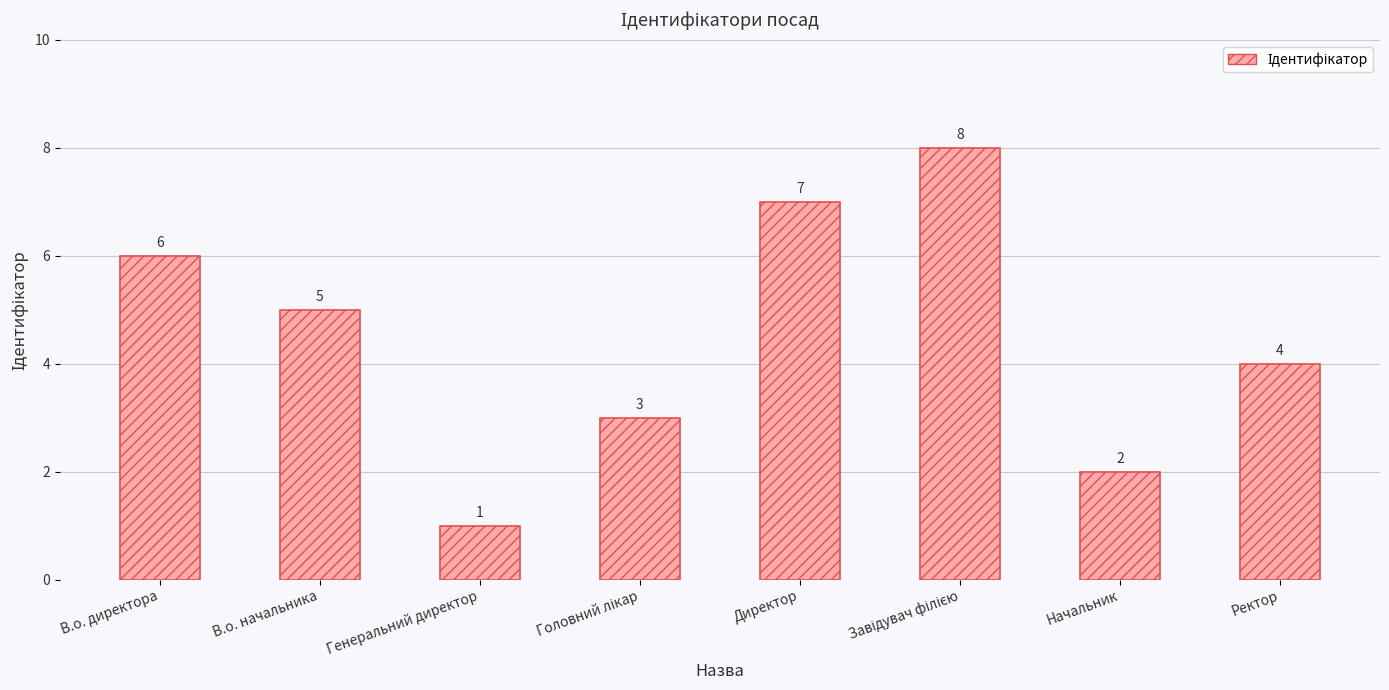

Count the values in the range 3 to 7.

5